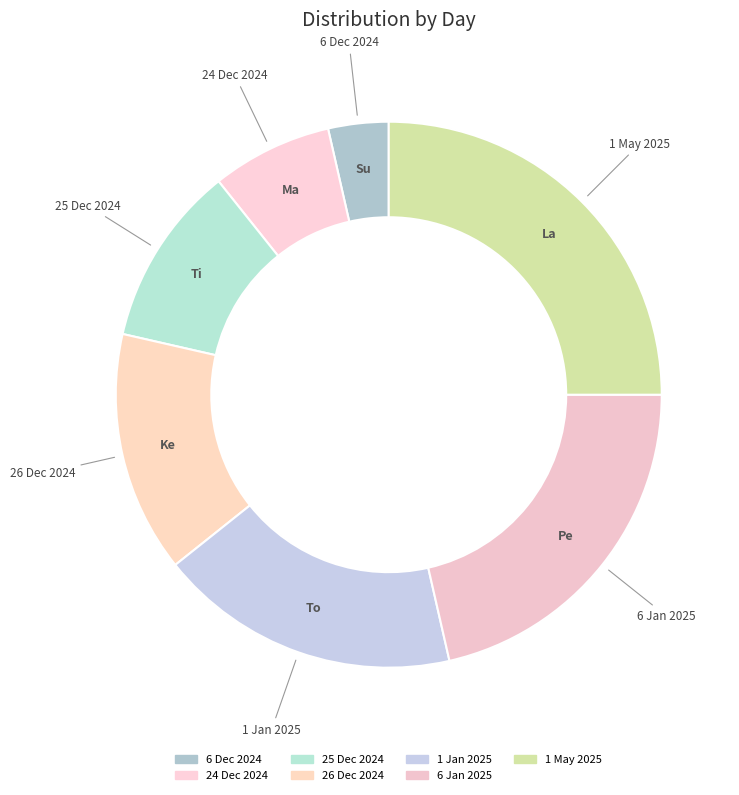

Does Ke account for over 50% of the chart?

No